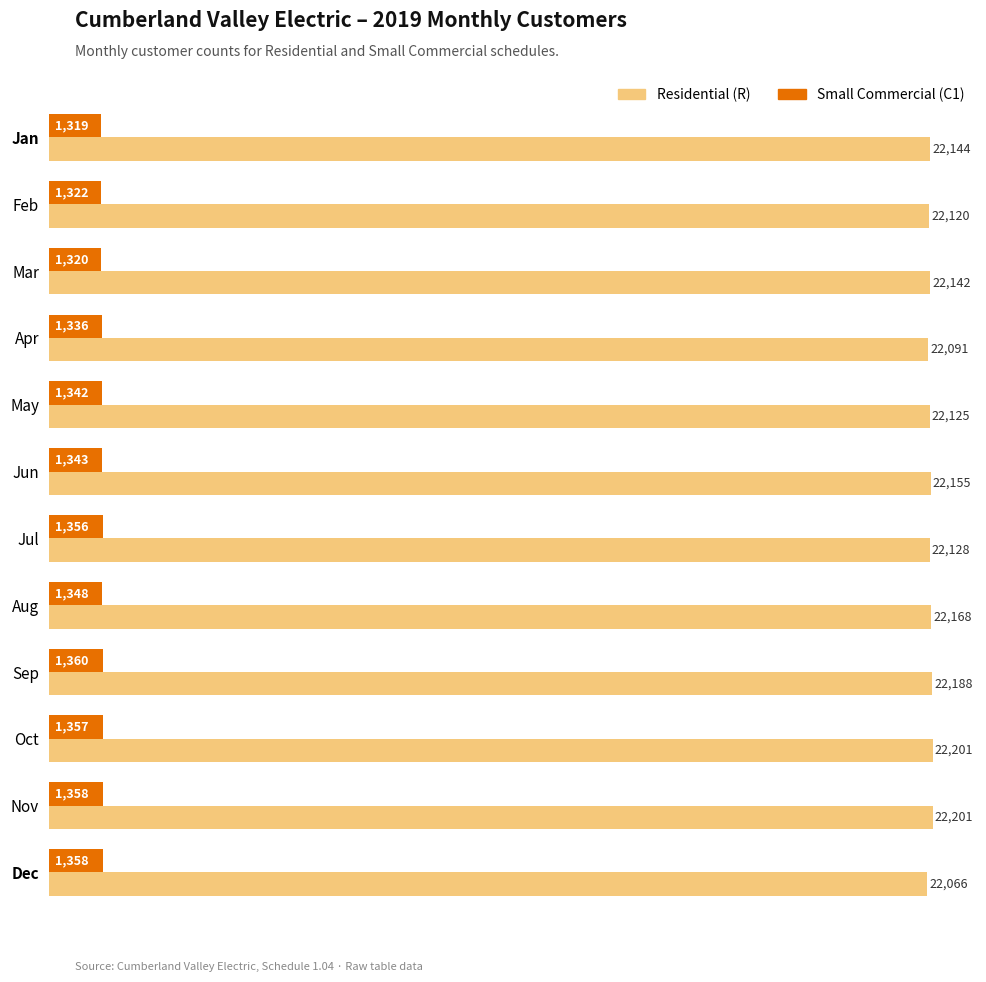

True or false: Small Commercial (C1) has a value of 284 at Jan.

False